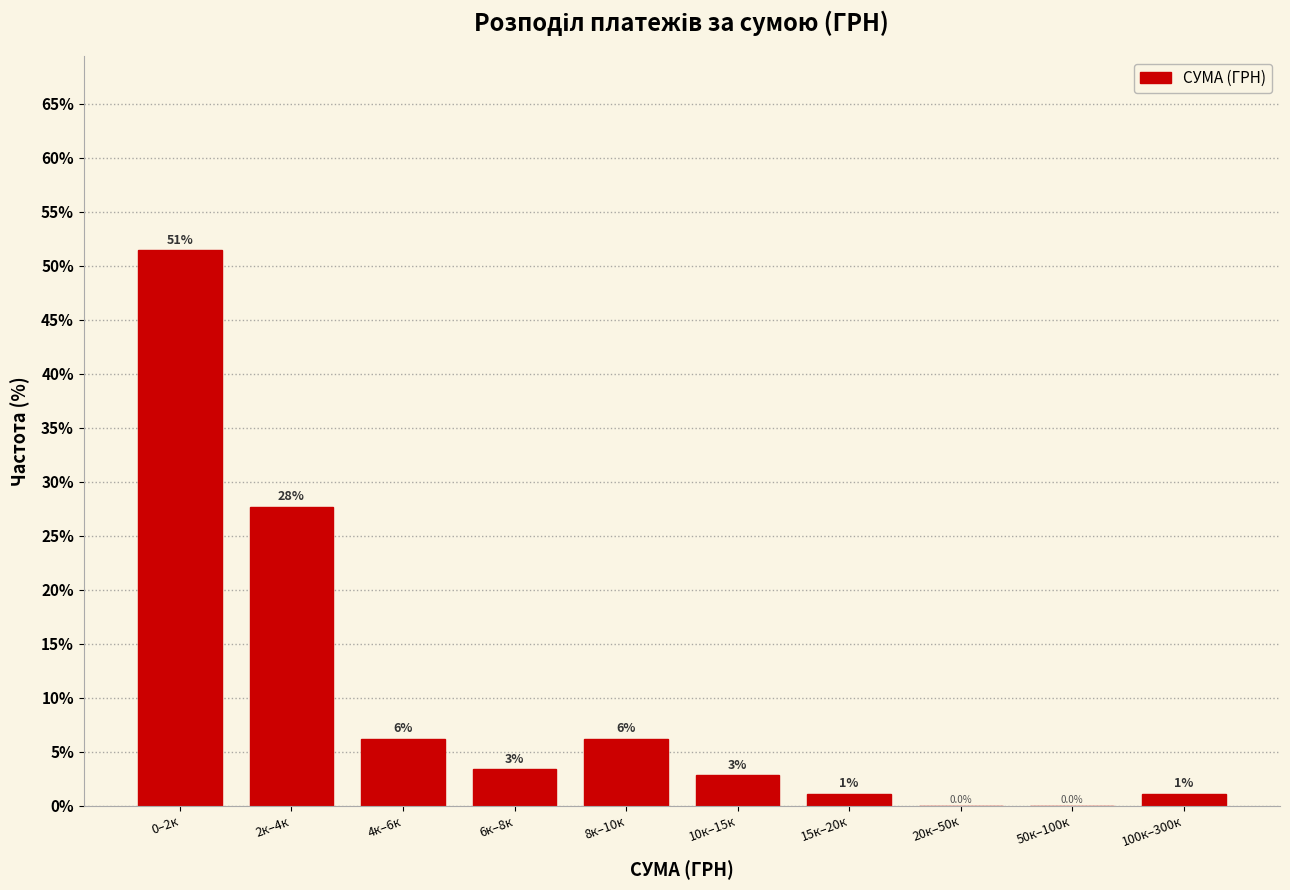

Are the bars horizontal?

No